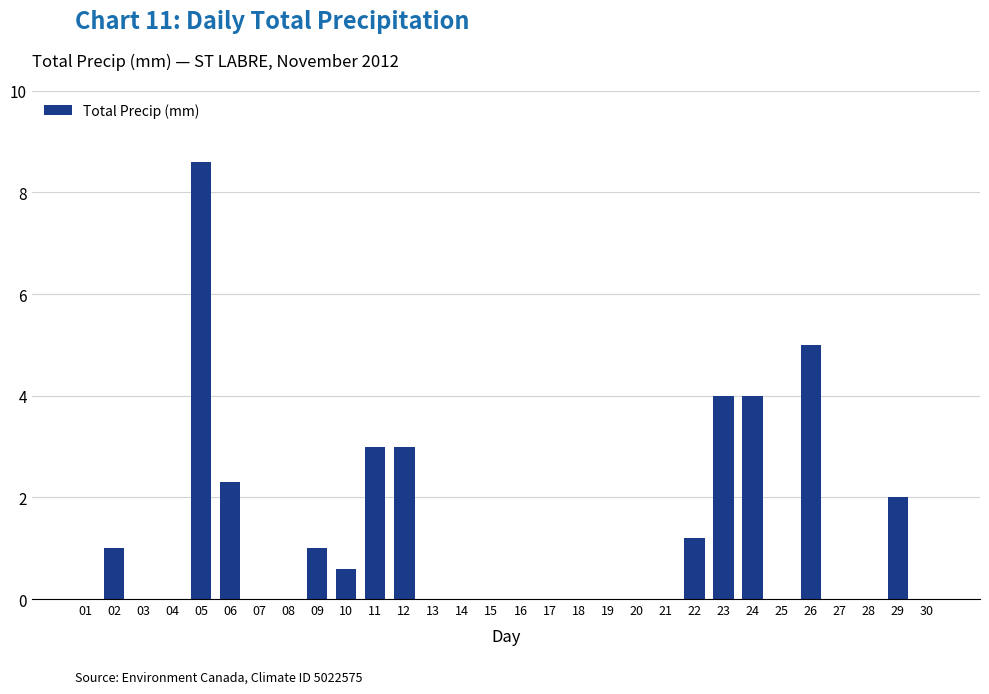

What is the change in value from 03 to 22?

+1.2